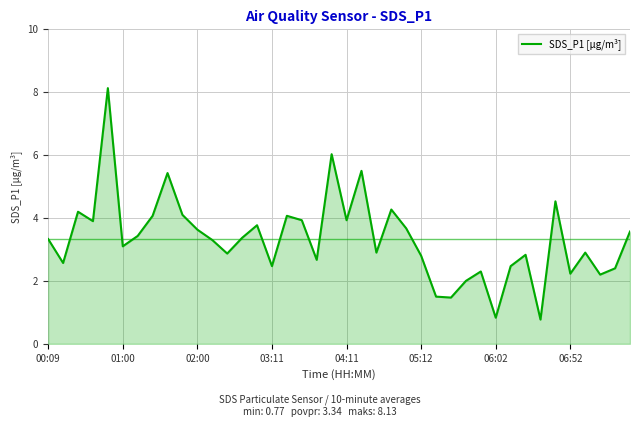

What is the difference between the maximum and minimum values?

7.4